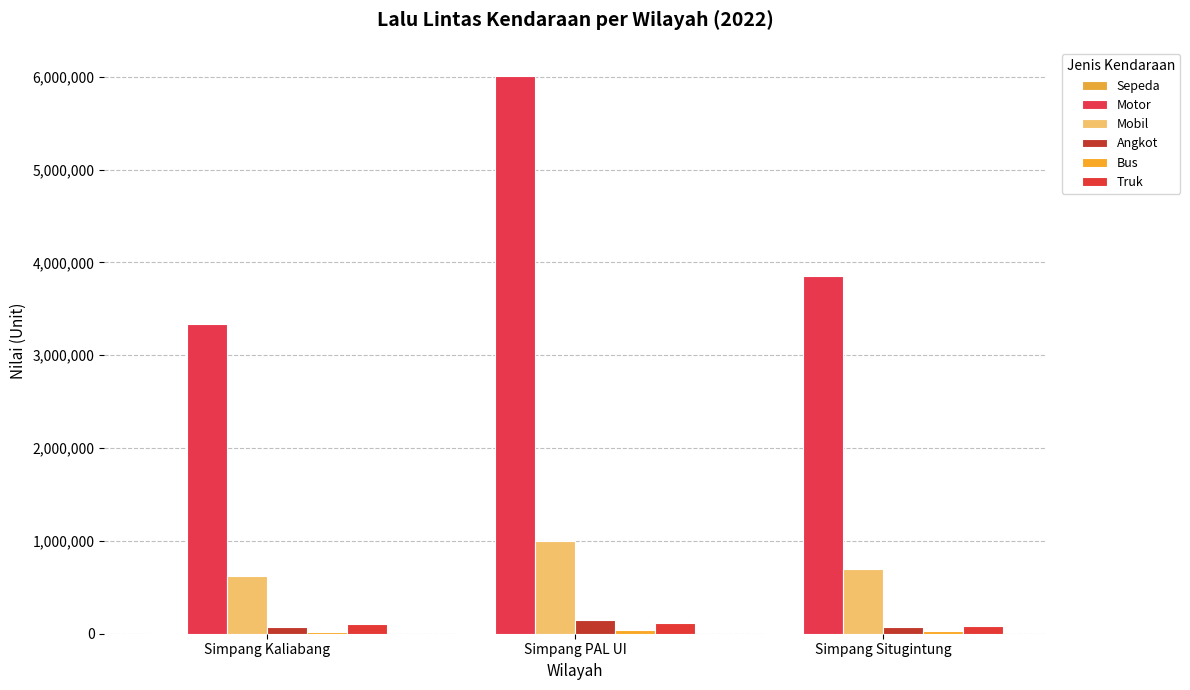

Is it true that Bus equals 25340 at Simpang Situgintung?

True